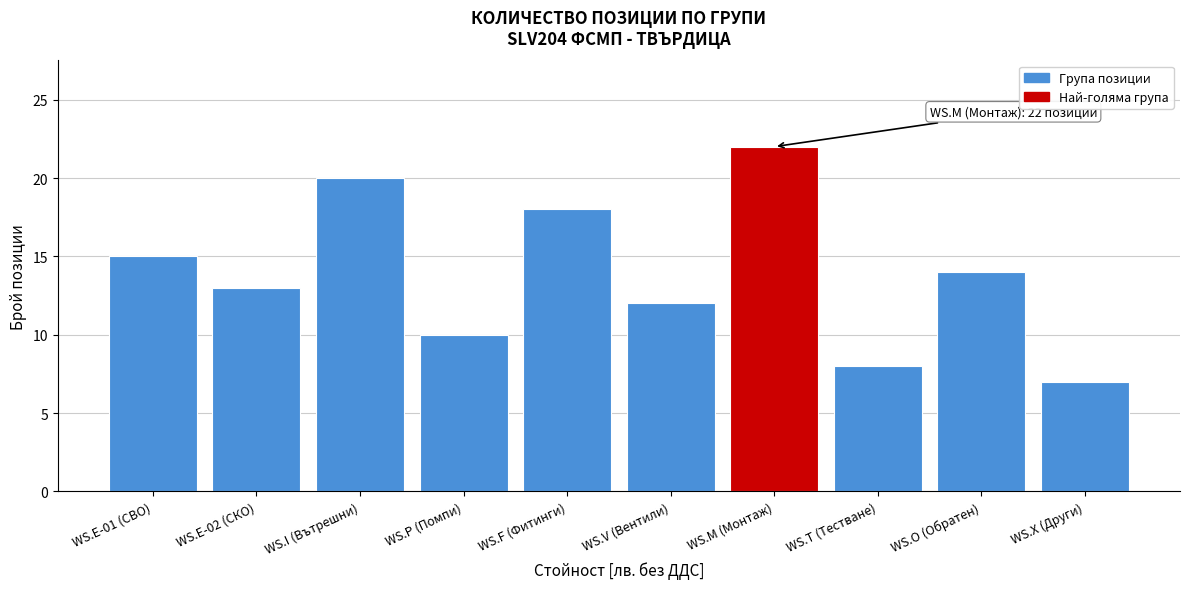

Reading right to left, transcribe all the data shown in this chart.

7	14	8	22	12	18	10	20	13	15